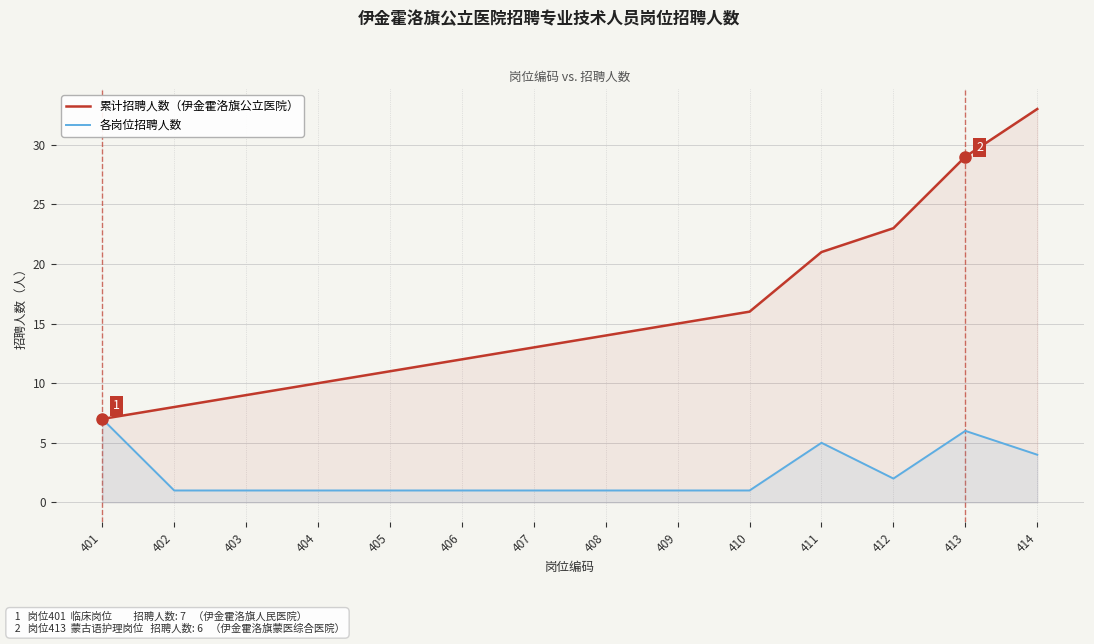

What is the lowest value of the 各岗位招聘人数 series?

1